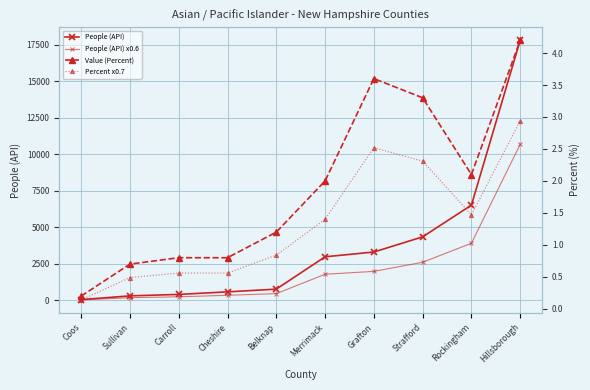

What is the difference between the second highest and minimum values in the People (API) series?

6472.0